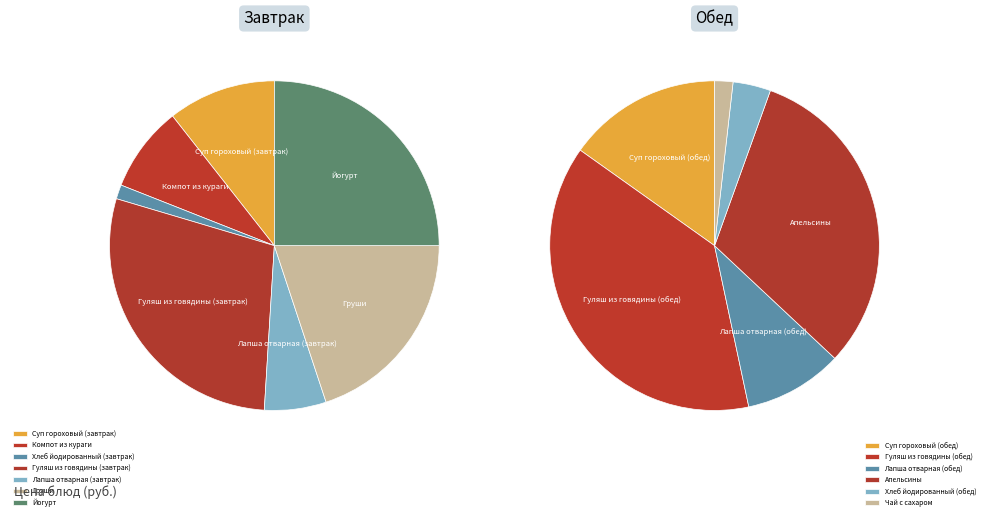

What is the change in value from Лапша отварная (завтрак) to Лапша отварная (обед)?

+1.7